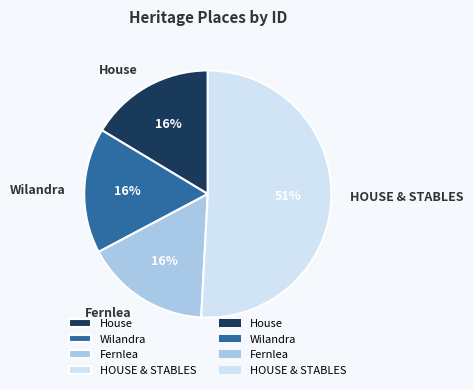

Count the number of slices in the pie.

4